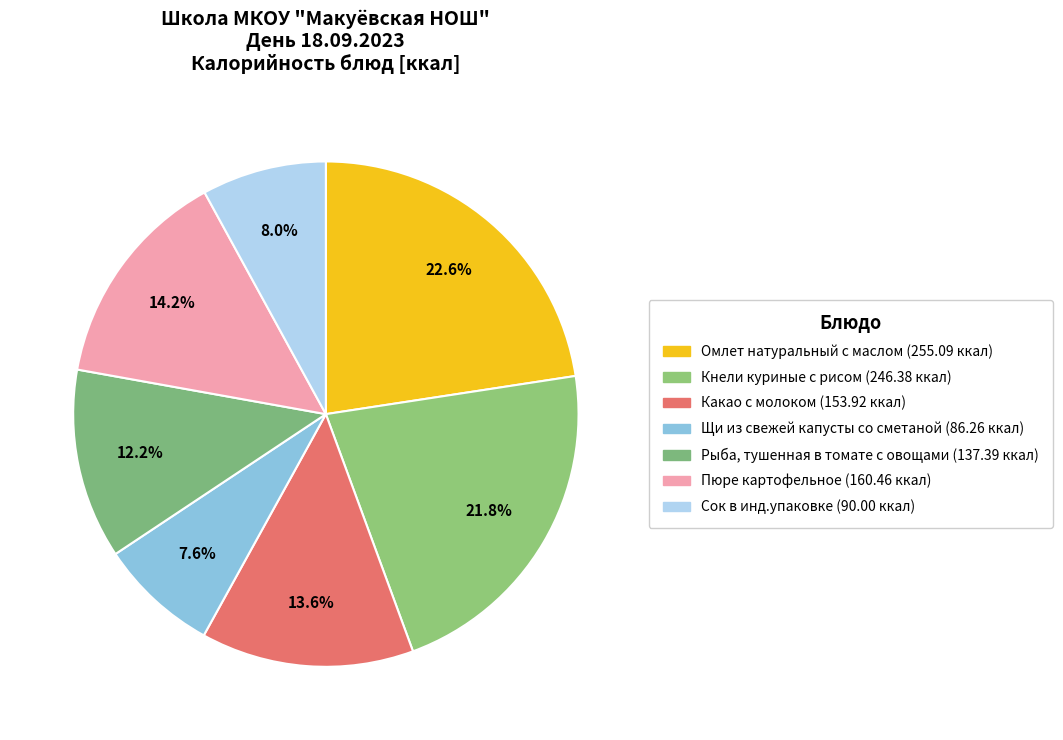

To the nearest percent, what is the difference between the Кнели куриные с рисом and Пюре картофельное slice percentages?

8%